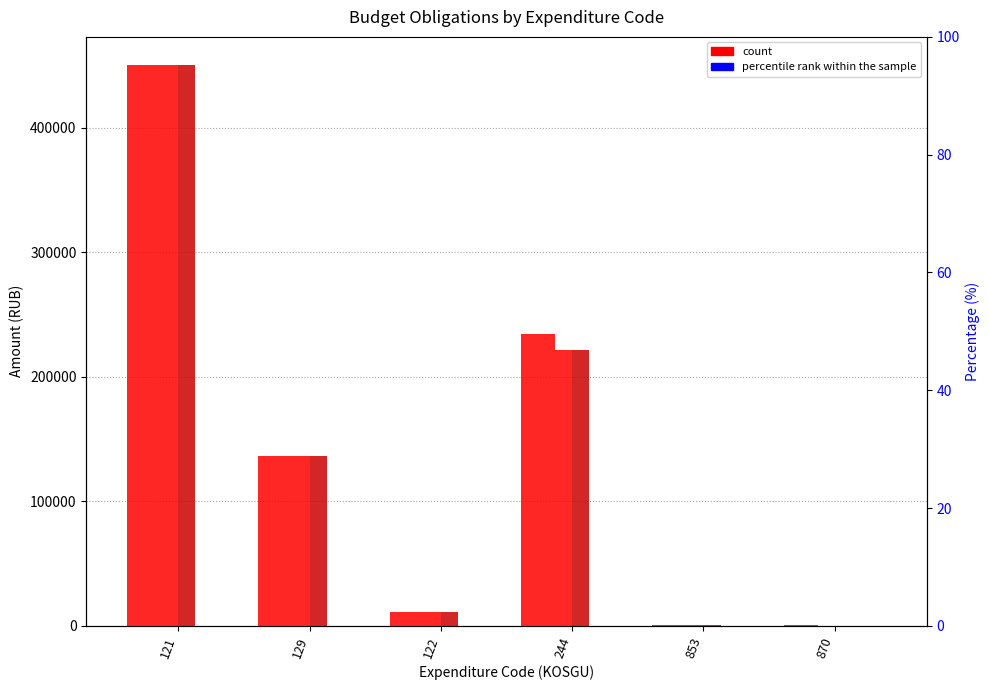

At which label does col_10 (limits) first exceed 136059?

121